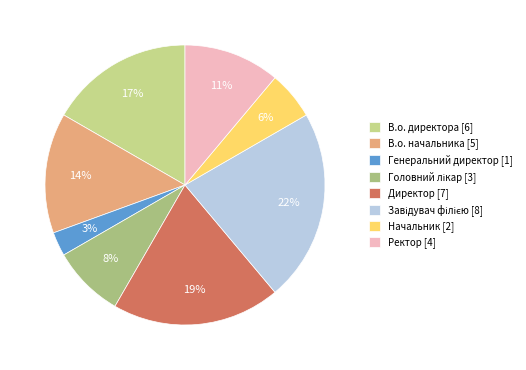

Is it true that Генеральний директор is 11% of the pie?

False